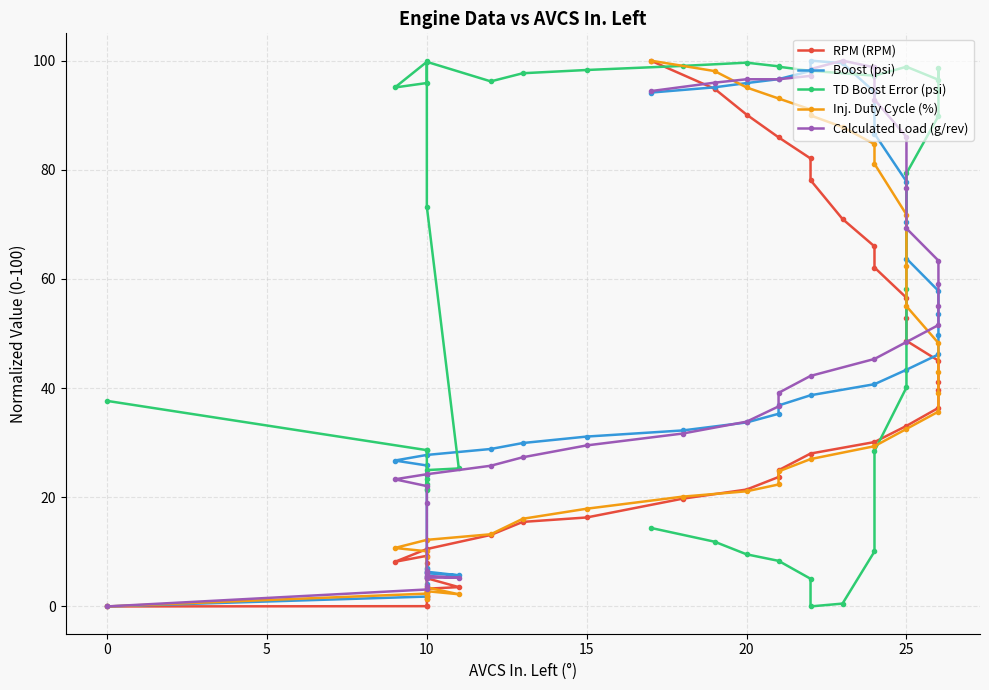

Reading left to right, what are all the values shown in this chart?

RPM (RPM): 0.0	0.0	0.1	1.4	2.0	2.6	2.6	3.3	3.5	5.2	8.0	9.3	8.2	10.5	13.1	15.5	16.3	19.7	21.4	23.7	25.0	28.0	30.1	33.1	36.4	39.6	41.1	45.0	48.7	52.9	56.5	62.1	66.0	71.0	78.1	82.1	85.9	90.1	94.8	100.0
Boost (psi): 0.0	1.8	4.1	5.5	7.1	6.2	6.9	6.4	5.7	6.1	24.0	25.8	26.7	27.8	28.8	29.9	31.1	32.2	33.7	35.3	36.8	38.7	40.7	43.4	46.2	49.7	53.6	57.8	63.7	70.3	77.9	86.6	94.3	99.5	100.0	98.1	96.6	95.9	95.1	94.1
TD Boost Error (psi): 37.7	28.6	28.7	22.4	21.5	23.3	21.4	25.0	25.3	73.2	100.0	95.9	95.1	99.8	96.2	97.7	98.3	99.0	99.6	99.0	98.9	98.1	97.2	98.9	96.5	98.6	94.7	89.9	79.3	58.2	40.1	28.5	10.1	0.5	0.0	5.1	8.4	9.5	11.9	14.4
Inj. Duty Cycle (%): 0.0	2.3	1.3	1.9	1.9	2.6	2.7	2.8	2.2	3.5	9.0	10.1	10.7	12.2	13.2	16.1	17.9	20.1	21.1	22.3	24.7	27.0	29.4	32.5	35.7	39.1	42.9	48.3	55.0	62.4	71.8	81.1	84.7	87.8	90.0	91.1	93.1	95.1	98.1	100.0
Calculated Load (g/rev): 0.0	3.1	3.7	5.3	6.2	5.6	6.5	5.3	5.3	5.6	18.9	22.0	23.3	24.2	25.8	27.3	29.5	31.7	33.9	36.6	39.1	42.2	45.3	48.4	51.6	55.0	59.0	63.4	69.3	76.7	86.0	92.9	98.8	100.0	98.4	97.2	96.6	96.6	96.0	94.4